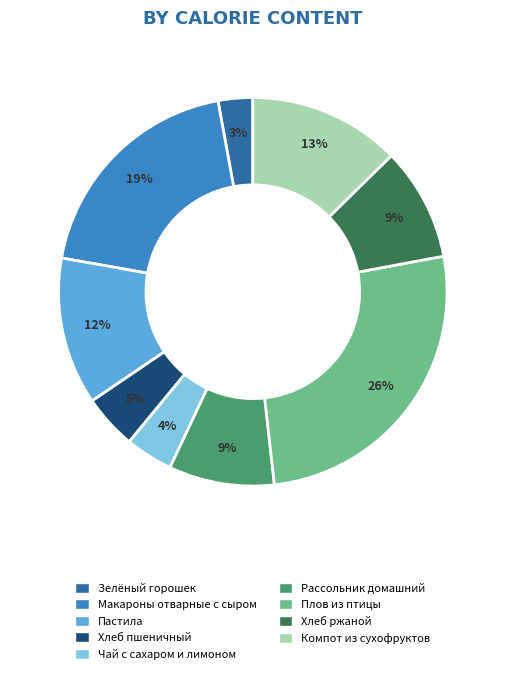

Do Хлеб ржаной and Пастила together represent more than half of the pie?

No